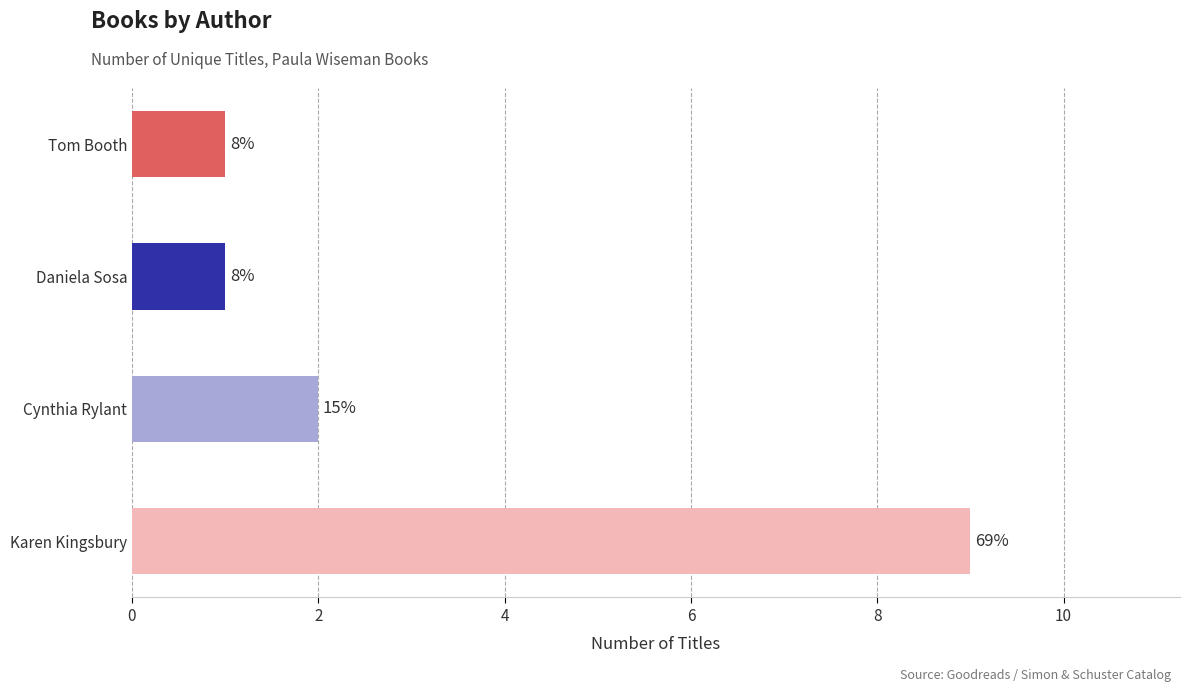

How many bars are there in total?

4